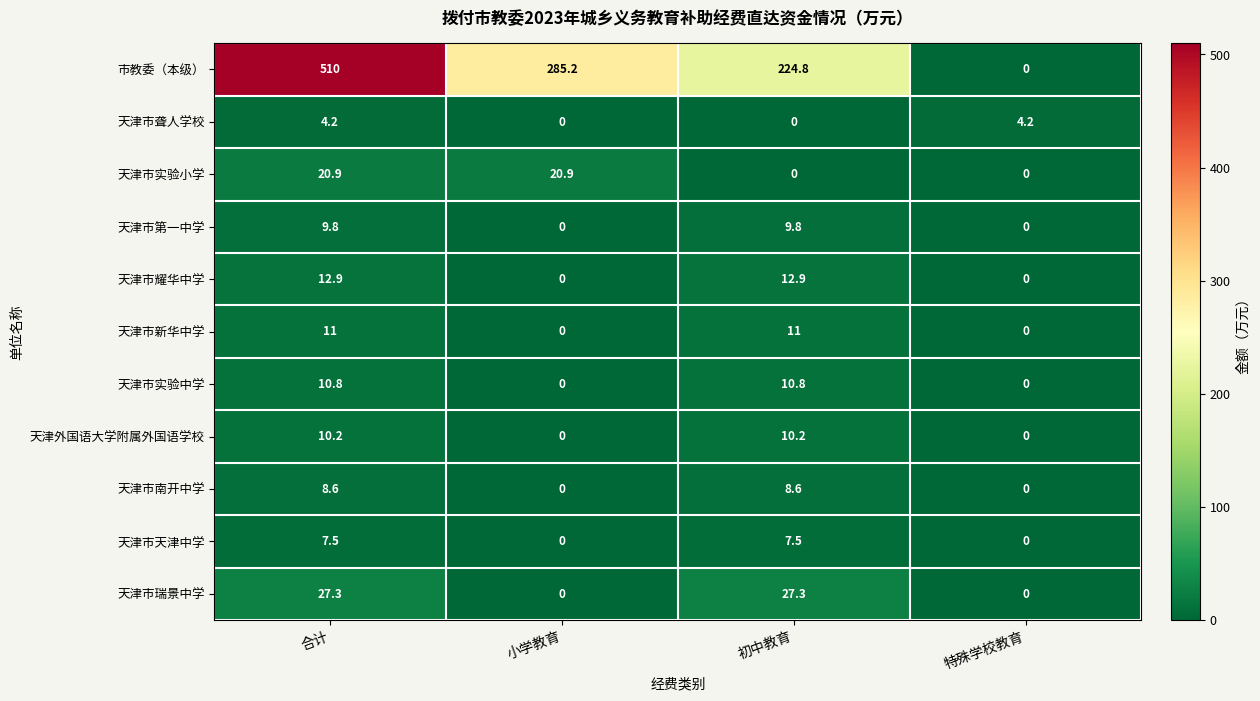

Which series has the widest spread of values?

市教委（本级）